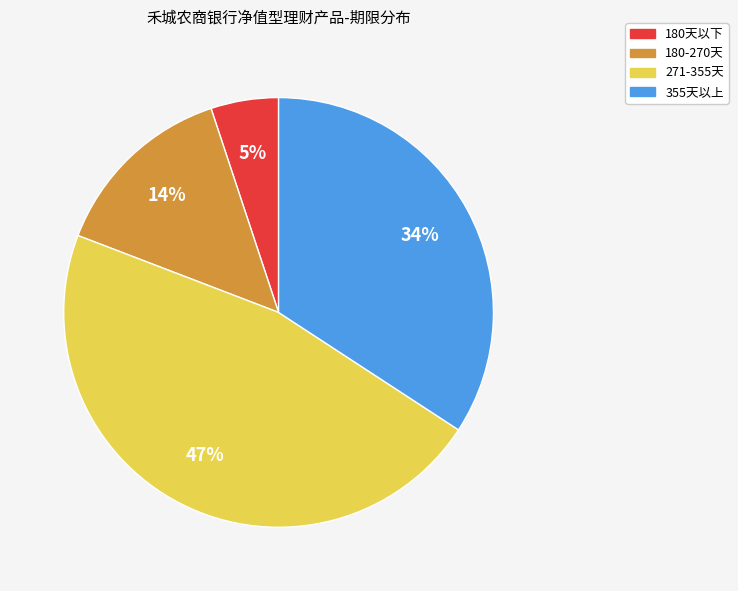

Is there a majority slice in this chart?

No